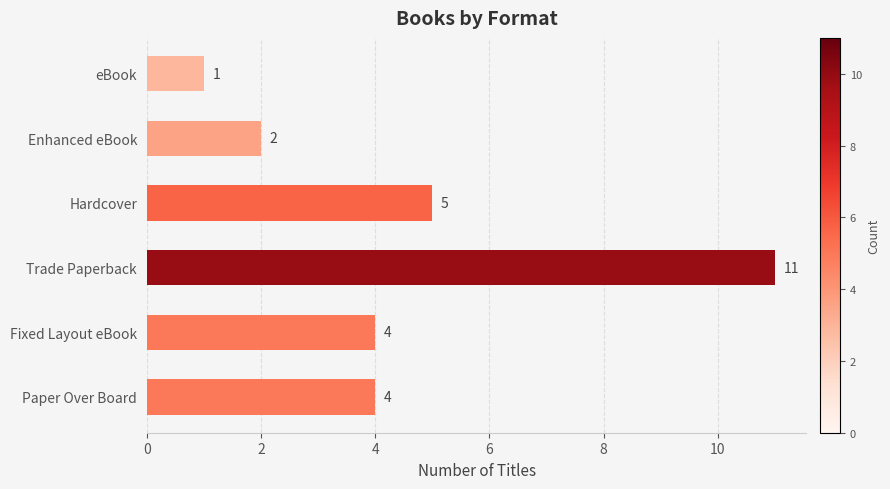

What is the difference between the second highest and minimum values?

4